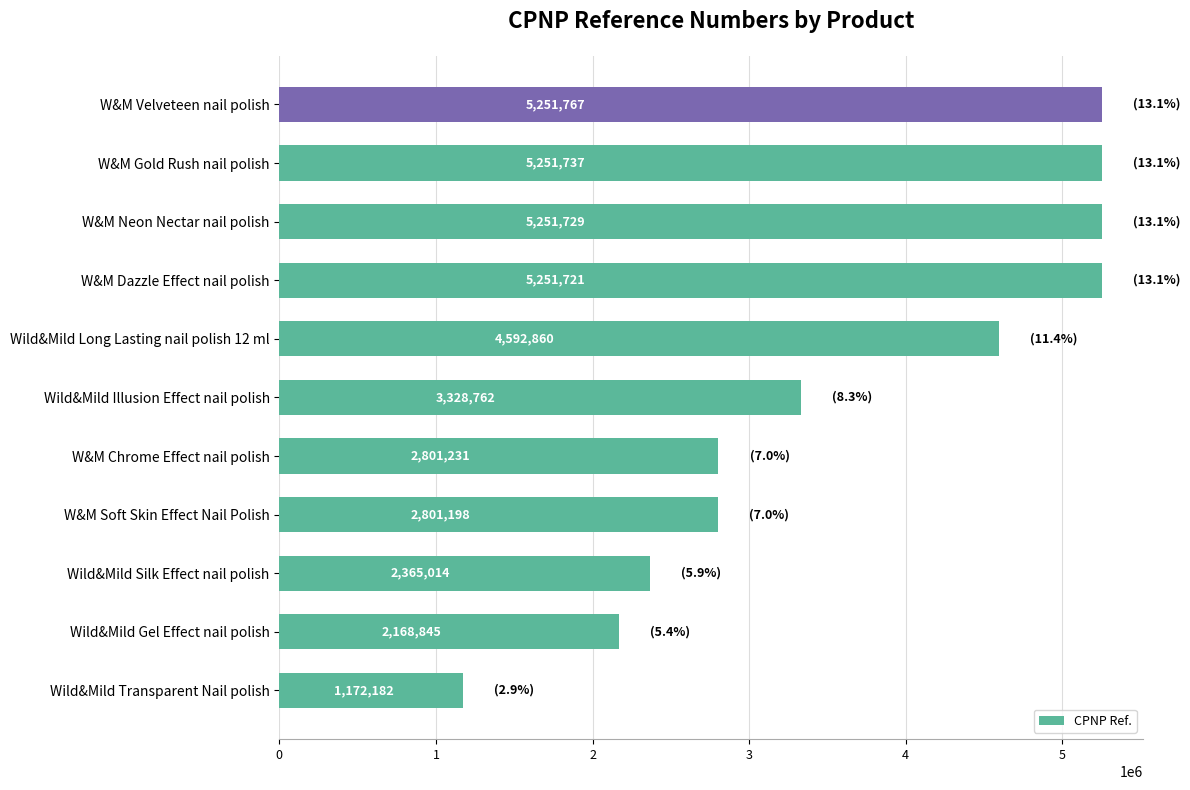

At which label is the value closest to 3211974?

Wild&Mild Illusion Effect nail polish